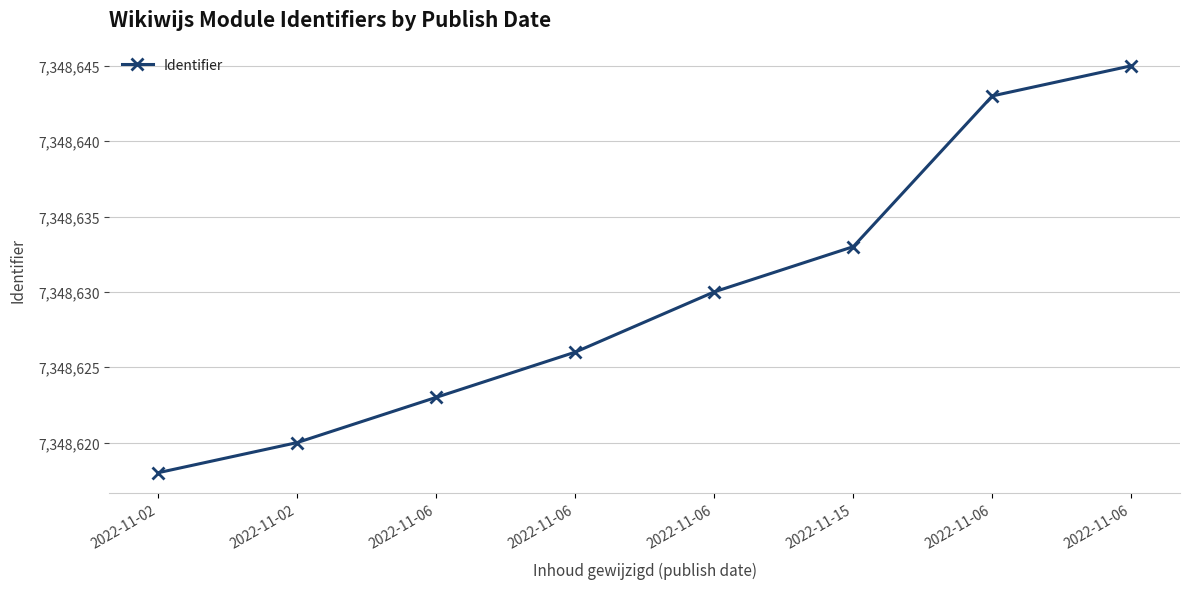

What is the label of the 7th point from the right?

2022-11-02